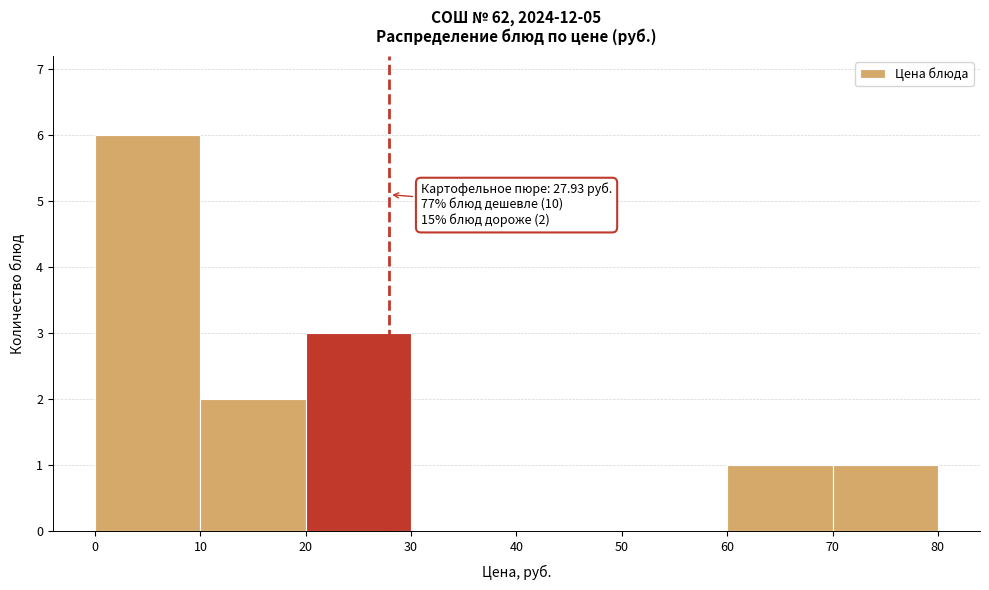

Which range on the x-axis has the tallest bar?

0 to 10